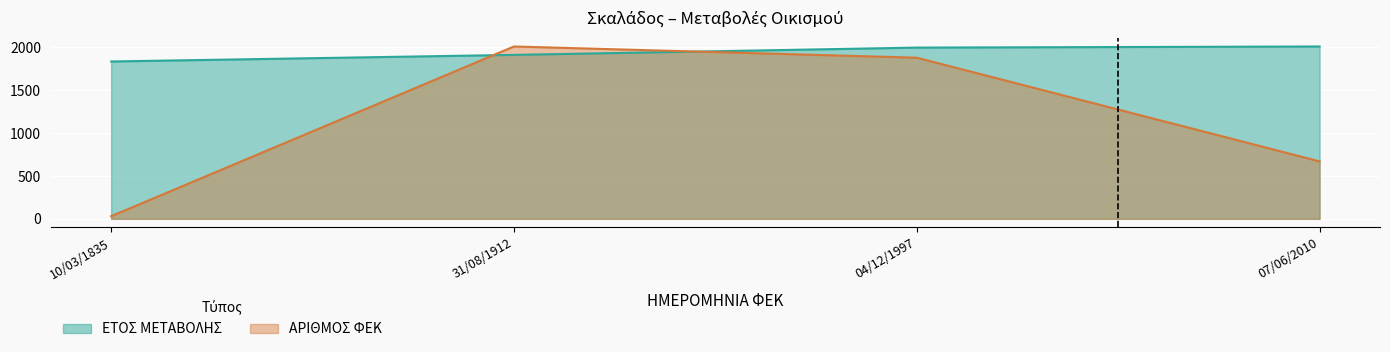

Which has a higher value, 07/06/2010 or 31/08/1912?

07/06/2010